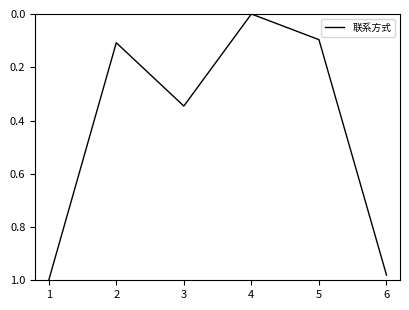

What is the change in value from 3 to 6?

+0.6